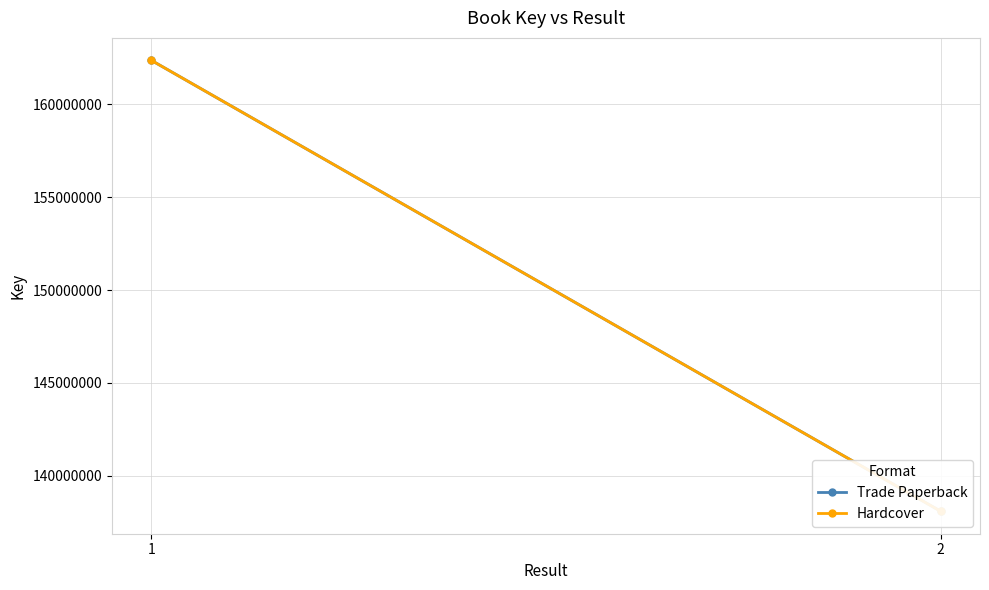

What is the maximum value for Hardcover?

162365918